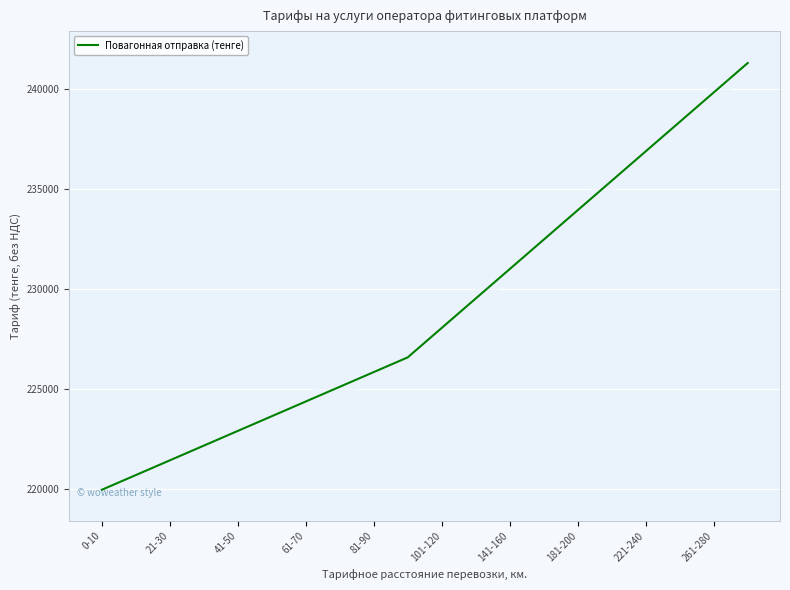

How many values are below 228043?

10